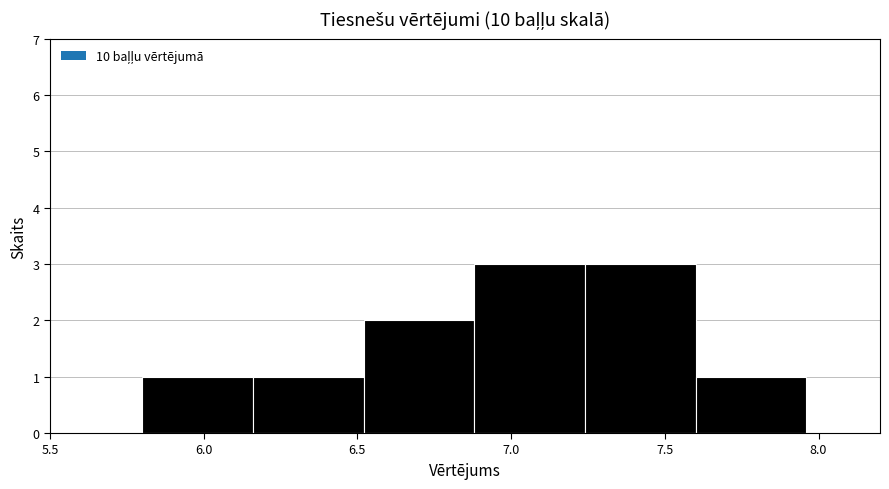

What is the height of the bar covering 7.24 to 7.60 on the x-axis? Neither the bar edges nor the heights are printed on the chart, so give them approximately, as read against the axes.

3